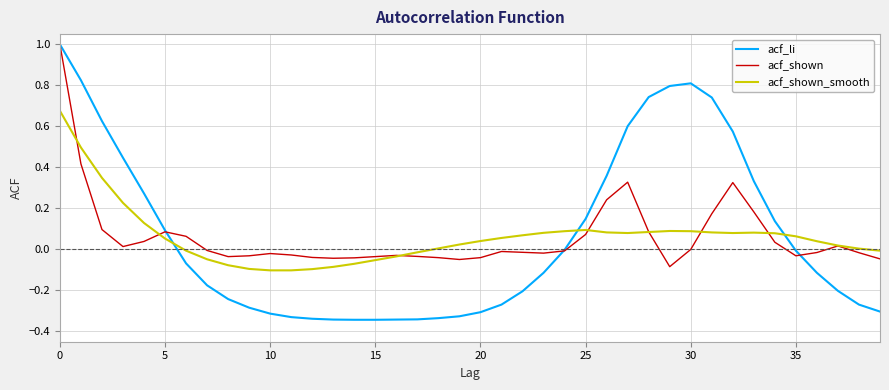

How many lines are shown in the chart?

3